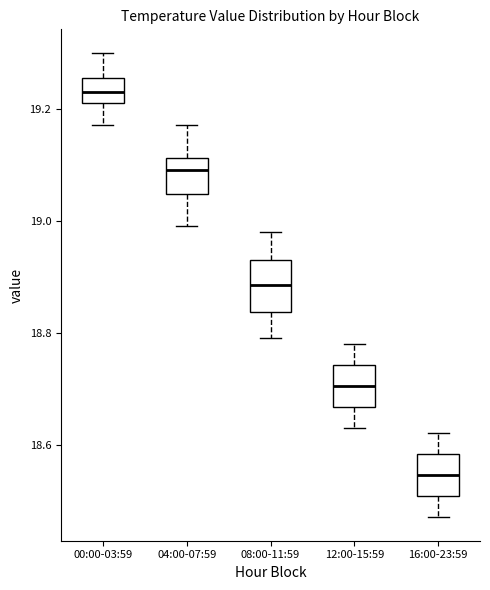

Where does the upper whisker of the box for 08:00-11:59 end on the y-axis? The values are not printed on the chart, so give them approximately, as read against the axis.

18.98